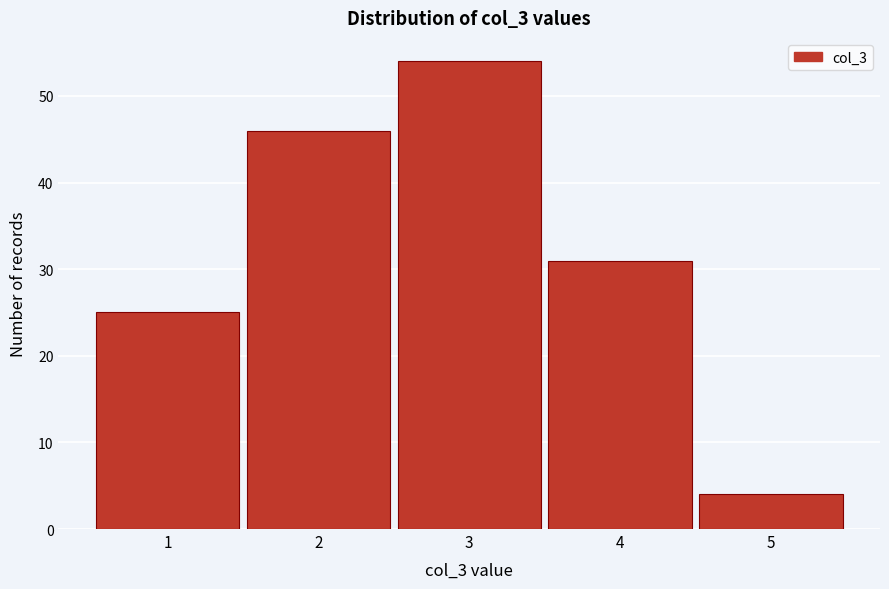

Reading left to right, list all the values displayed in this chart.

1=25	2=46	3=54	4=31	5=4